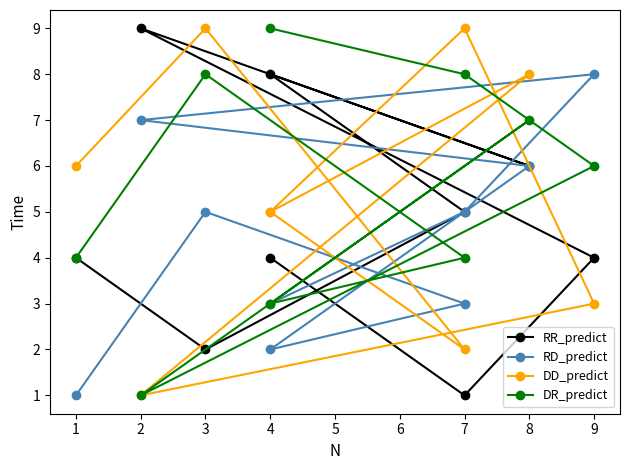

Is it true that DR_predict equals 9 at 4?

True